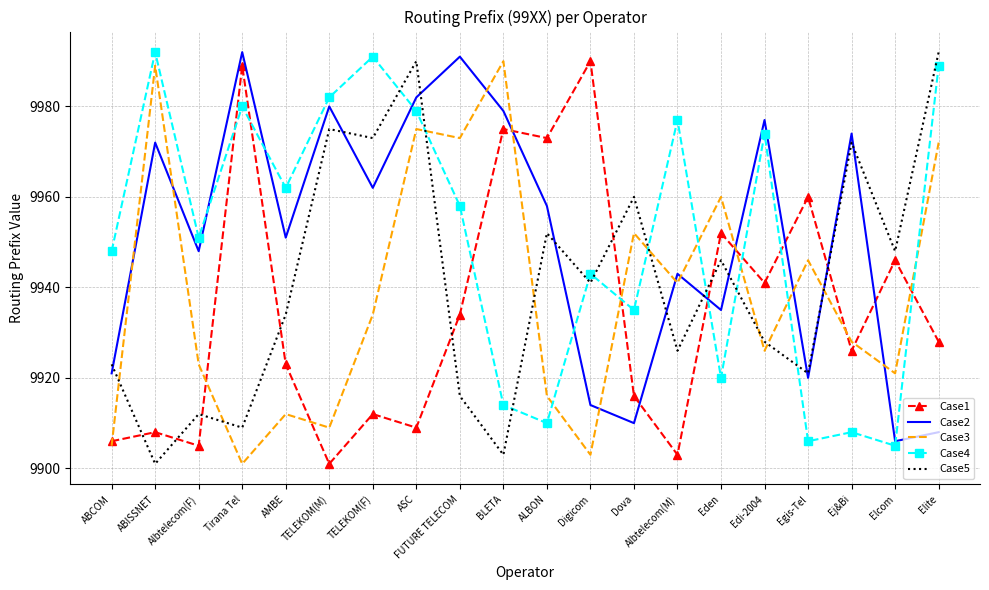

Between which two adjacent categories do Case4 and Case3 first intersect?

ASC and FUTURE TELECOM